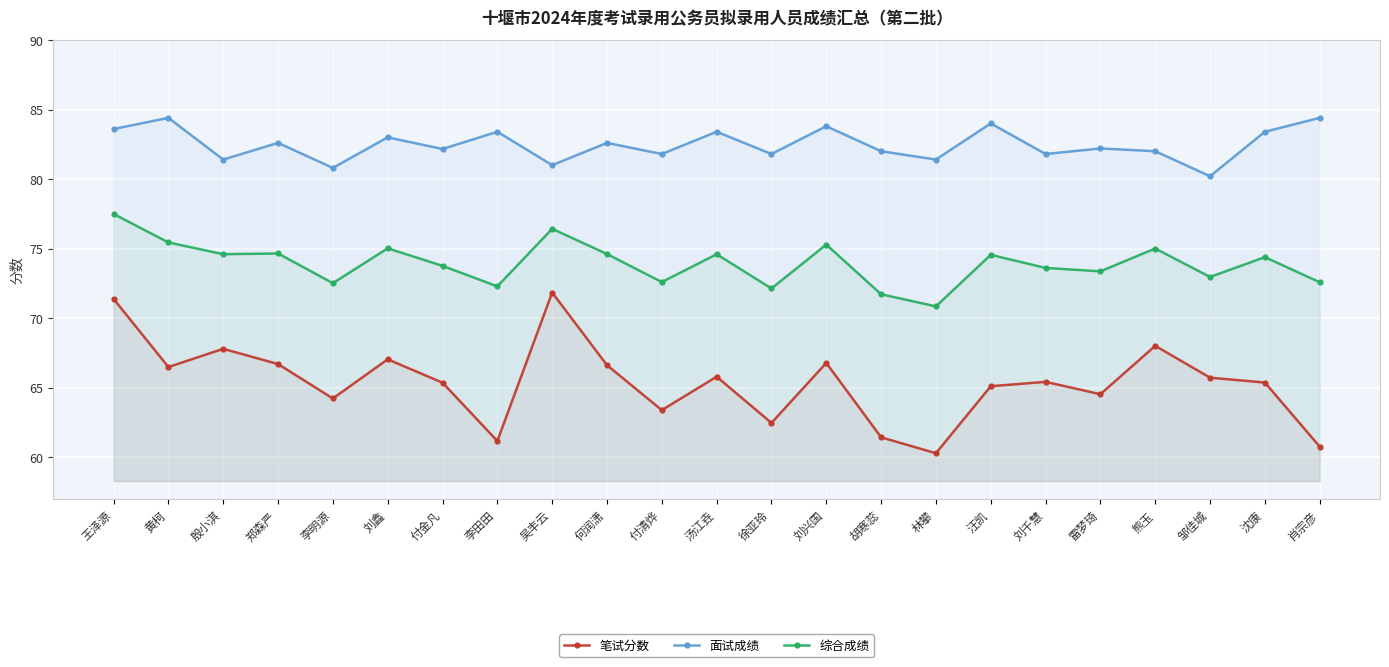

Which series changed the most between 黄柯 and 吴丰云?

笔试分数